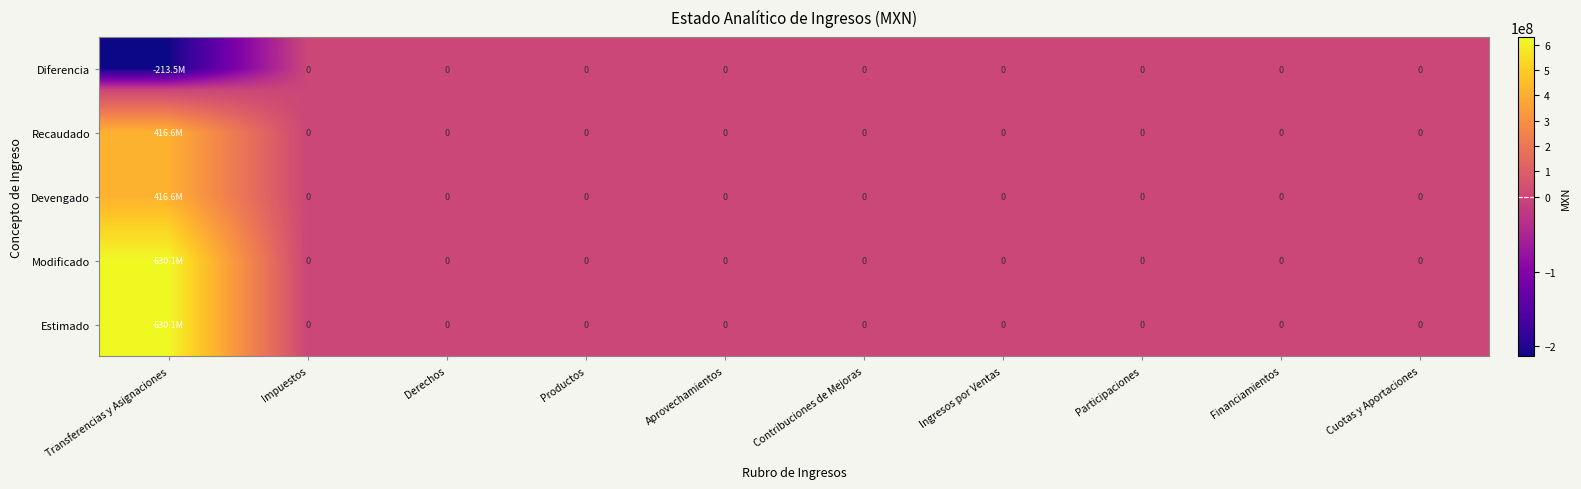

Which category has the lowest value in the Diferencia series?

Transferencias y Asignaciones